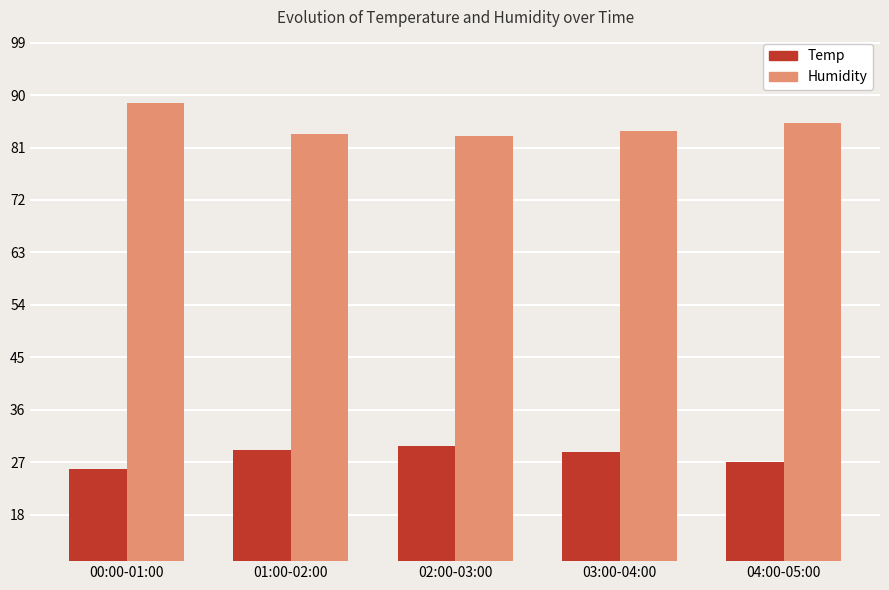

What are all the series names shown in the legend?

Temp, Humidity